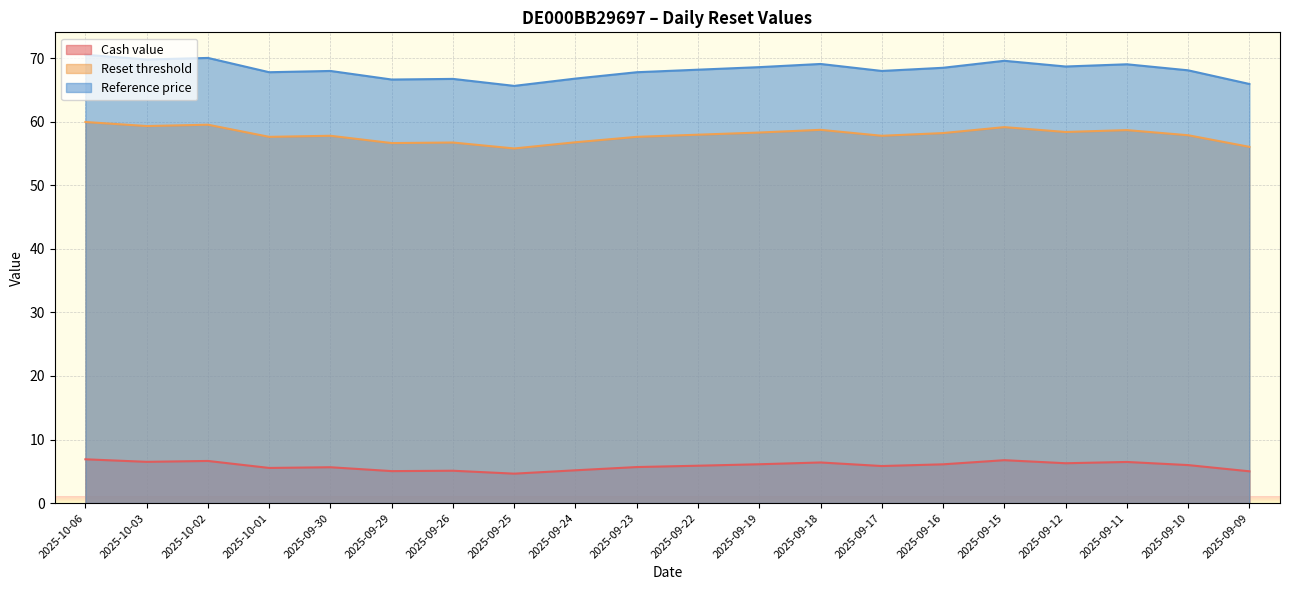

Where is Cash value nearest to the value 5?

2025-09-09